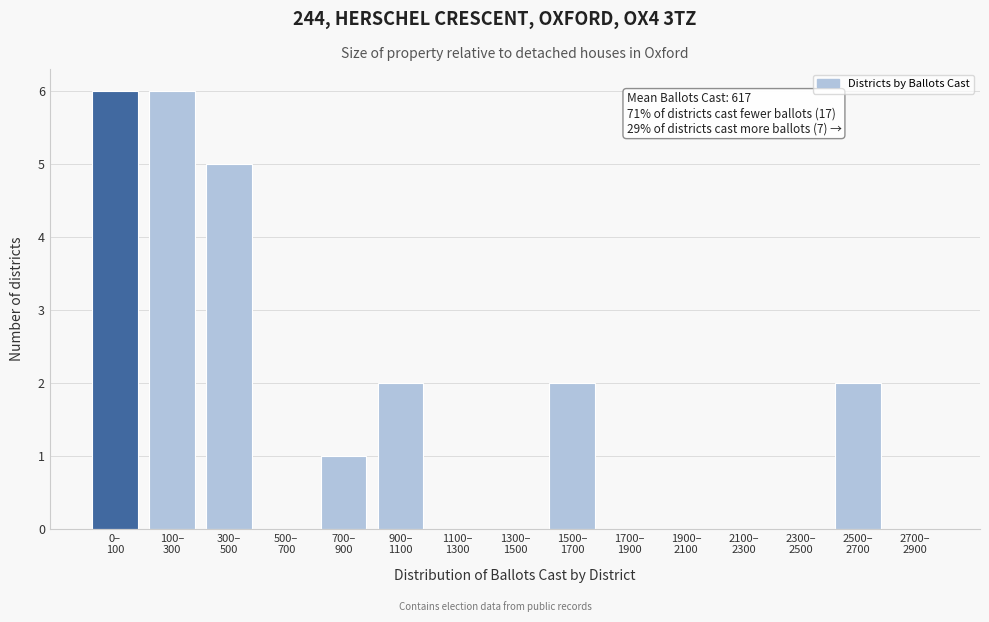

What is the greatest value displayed?

6